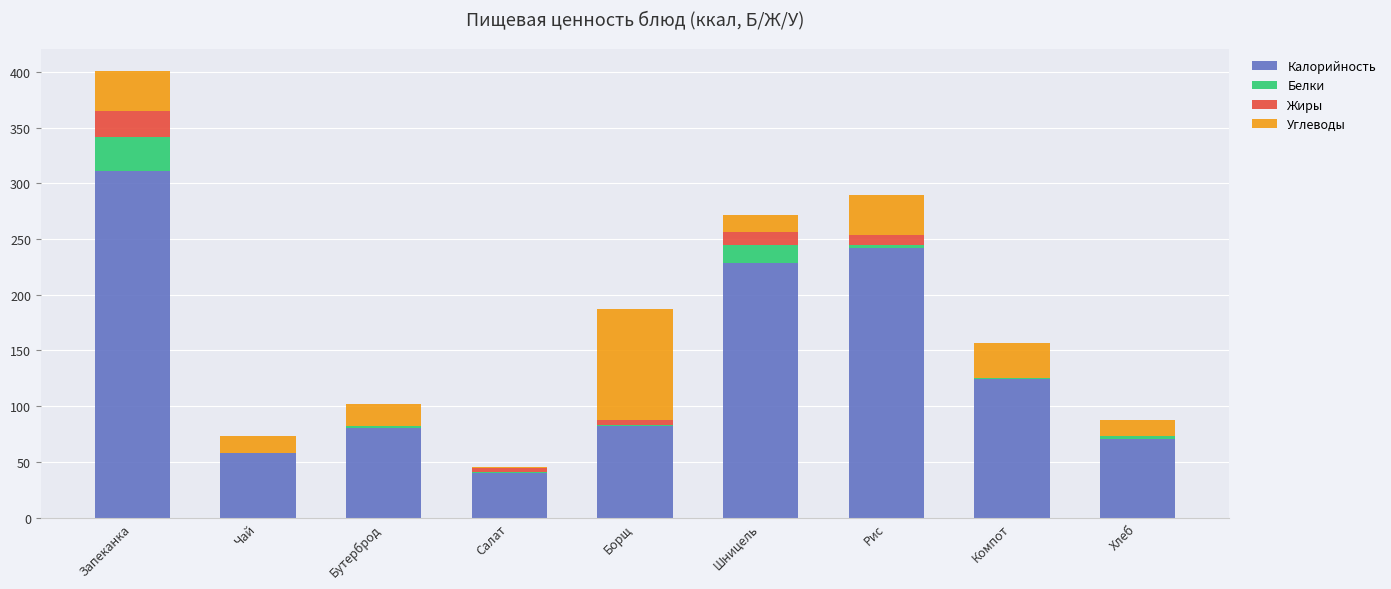

At which label does Калорийность reach its peak?

Запеканка